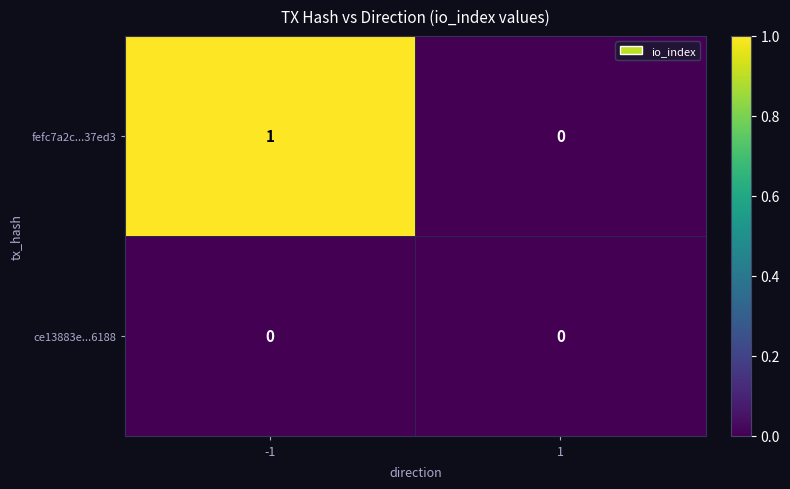

Which series changed the most between -1 and 1?

fefc7a2c...37ed3